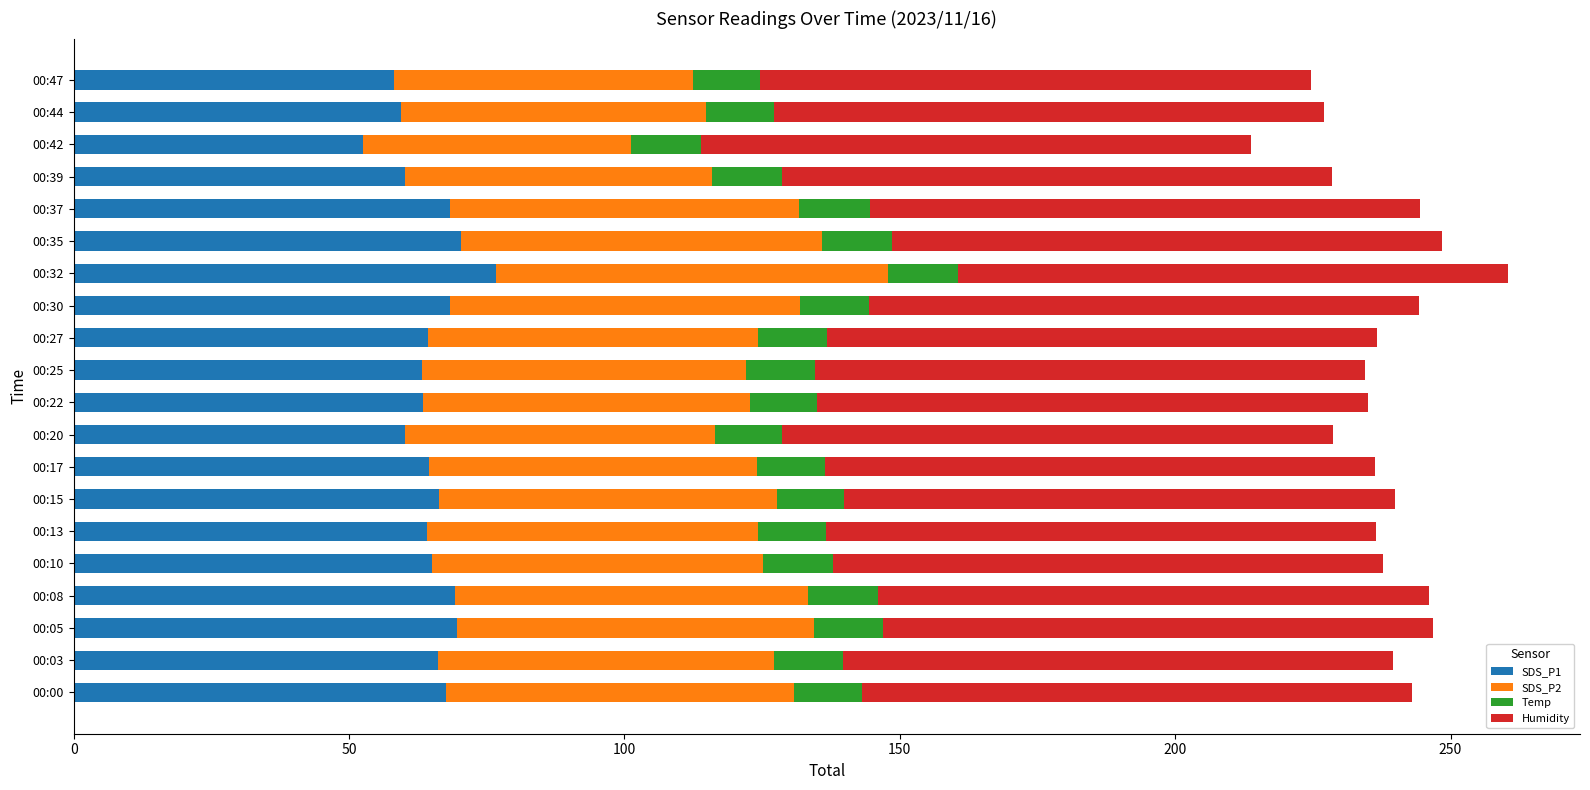

At which label does SDS_P1 reach its minimum?

00:42